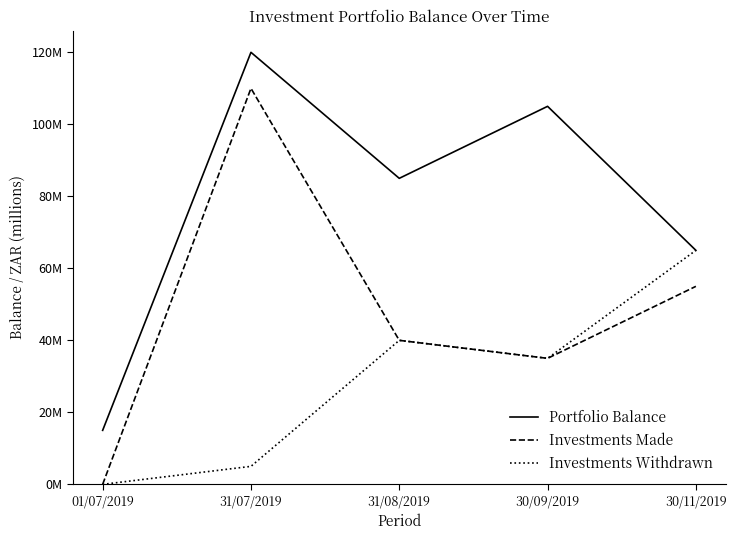

At which category does the chart reach its peak across all series?

31/07/2019